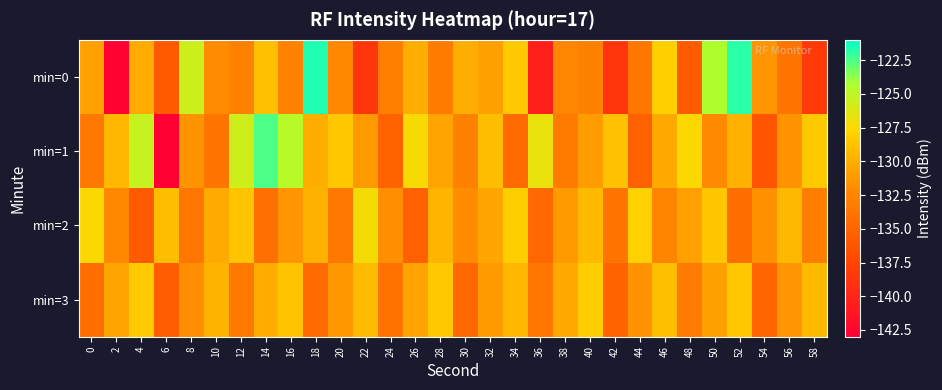

Reading left to right, list all the values displayed in this chart.

min=0: 0=-130.8	2=-142.8	4=-130.1	6=-135.9	8=-125.6	10=-132.0	12=-132.9	14=-129.0	16=-132.6	18=-121.6	20=-132.3	22=-138.7	24=-132.9	26=-130.1	28=-133.1	30=-130.0	32=-130.9	34=-128.4	36=-140.4	38=-132.4	40=-132.8	42=-138.6	44=-133.6	46=-128.0	48=-135.7	50=-124.4	52=-121.8	54=-131.4	56=-133.8	58=-138.3
min=1: 0=-133.4	2=-129.5	4=-125.3	6=-142.9	8=-131.5	10=-133.7	12=-125.7	14=-122.5	16=-124.8	18=-130.0	20=-128.5	22=-131.2	24=-135.1	26=-127.3	28=-130.6	30=-132.8	32=-129.1	34=-134.5	36=-126.7	38=-133.2	40=-131.0	42=-128.9	44=-135.4	46=-130.3	48=-127.6	50=-132.1	52=-129.8	54=-136.2	56=-131.5	58=-128.4
min=2: 0=-127.5	2=-132.3	4=-135.8	6=-129.1	8=-133.6	10=-130.2	12=-128.7	14=-134.1	16=-131.4	18=-129.8	20=-133.5	22=-127.2	24=-131.9	26=-135.3	28=-129.6	30=-132.0	32=-130.4	34=-128.1	36=-134.7	38=-131.2	40=-129.3	42=-133.8	44=-127.9	46=-132.5	48=-130.8	50=-128.6	52=-134.3	54=-131.7	56=-129.4	58=-133.1
min=3: 0=-134.2	2=-130.5	4=-128.3	6=-135.6	8=-131.8	10=-129.7	12=-133.4	14=-130.1	16=-128.8	18=-134.5	20=-131.3	22=-129.2	24=-133.9	26=-130.6	28=-128.4	30=-134.8	32=-131.1	34=-129.5	36=-133.7	38=-130.3	40=-128.1	42=-135.1	44=-131.6	46=-129.0	48=-133.3	50=-130.8	52=-128.5	54=-134.9	56=-131.4	58=-129.3